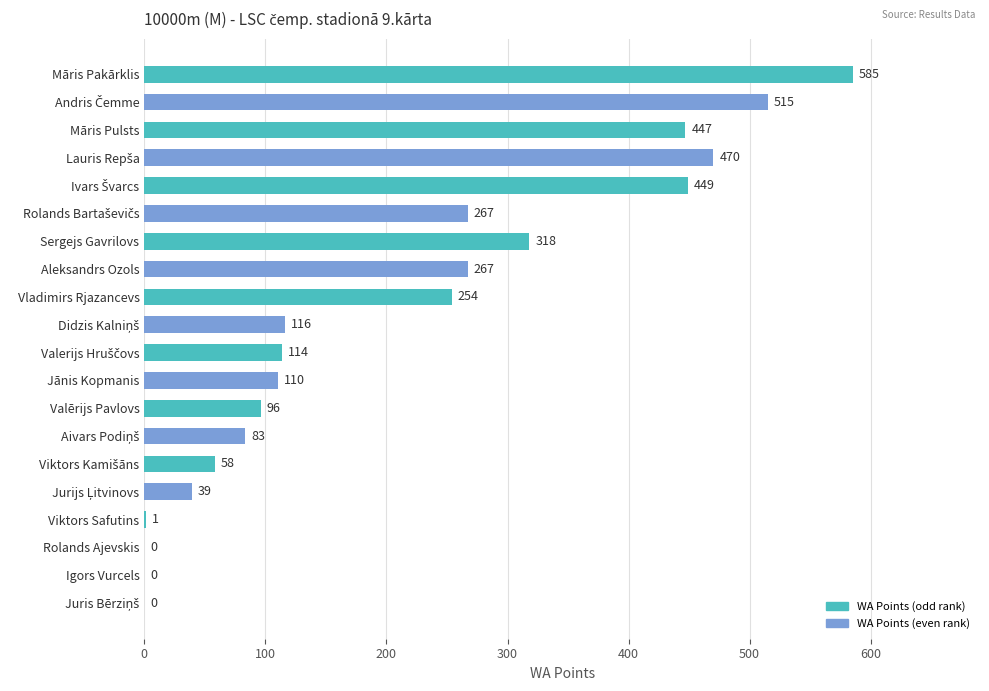

The chart shows a value of 365 at Aleksandrs Ozols. True or false?

False